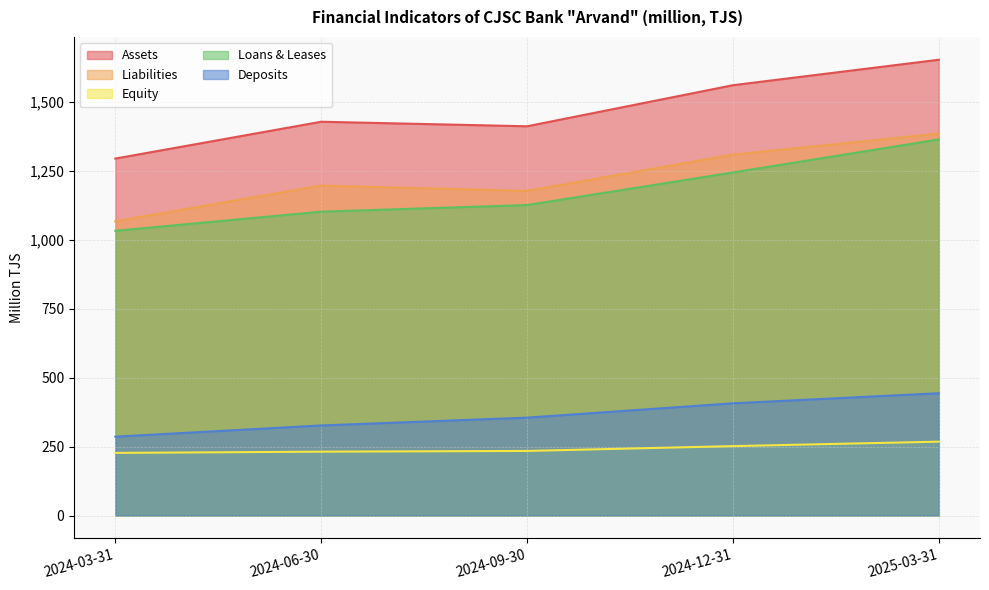

Reading left to right, transcribe all the data shown in this chart.

Assets: 2024-03-31=1294.9	2024-06-30=1428.5	2024-09-30=1412.1	2024-12-31=1561.1	2025-03-31=1653.4
Liabilities: 2024-03-31=1067.7	2024-06-30=1196.9	2024-09-30=1177.7	2024-12-31=1309.3	2025-03-31=1385.5
Equity: 2024-03-31=227.2	2024-06-30=231.7	2024-09-30=234.3	2024-12-31=251.8	2025-03-31=267.9
Loans & Leases: 2024-03-31=1032.8	2024-06-30=1102.2	2024-09-30=1126.3	2024-12-31=1244.6	2025-03-31=1364.3
Deposits: 2024-03-31=286.0	2024-06-30=326.8	2024-09-30=355.1	2024-12-31=407.1	2025-03-31=443.6